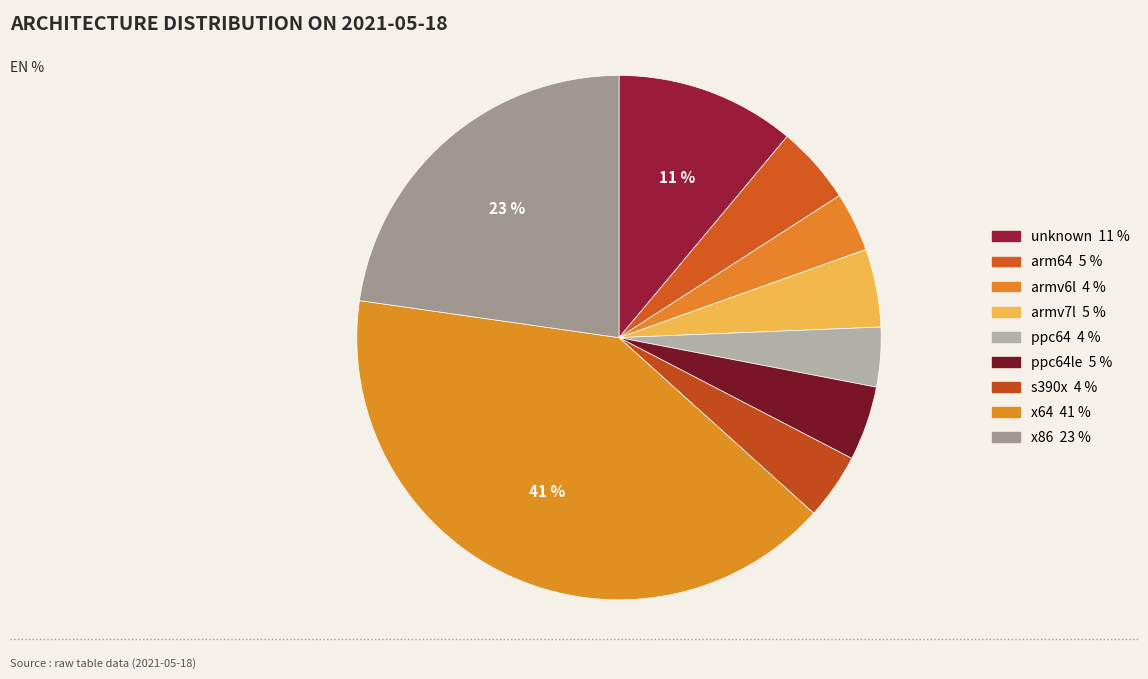

Count the number of slices in the pie.

9